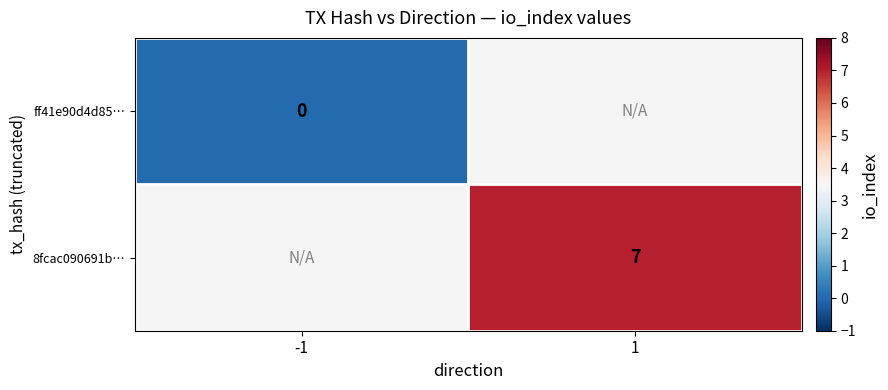

The value of 8fcac090691b… at 1 is 4.8. True or false?

False